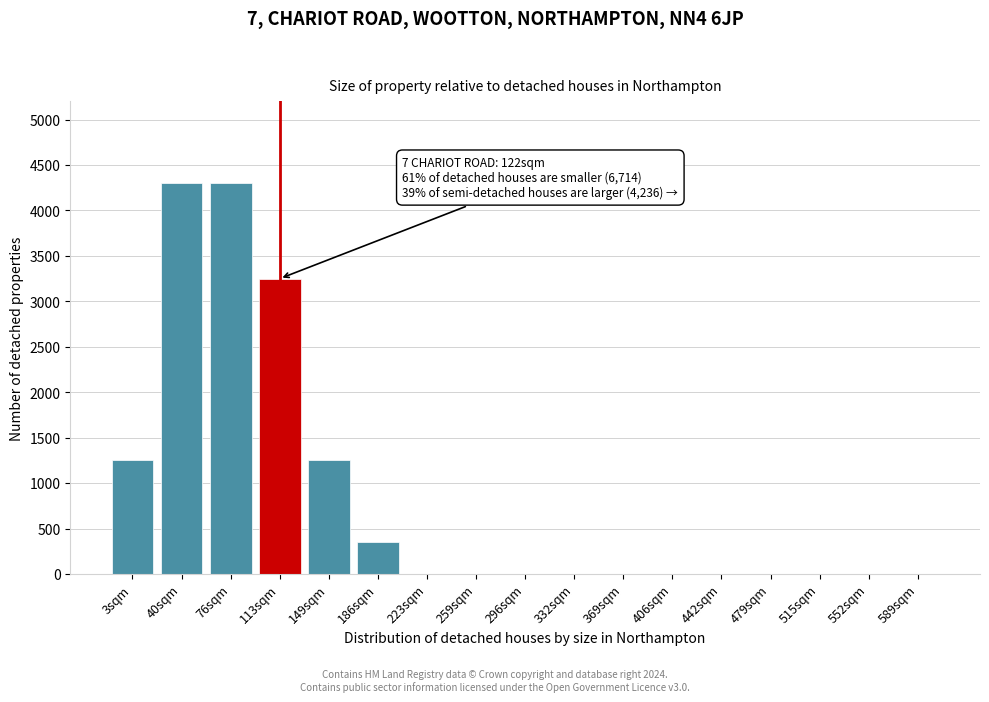

Reading left to right, what are all the values shown in this chart?

3sqm=1250	40sqm=4300	76sqm=4300	113sqm=3250	149sqm=1250	186sqm=350	223sqm=0	259sqm=0	296sqm=0	332sqm=0	369sqm=0	406sqm=0	442sqm=0	479sqm=0	515sqm=0	552sqm=0	589sqm=0